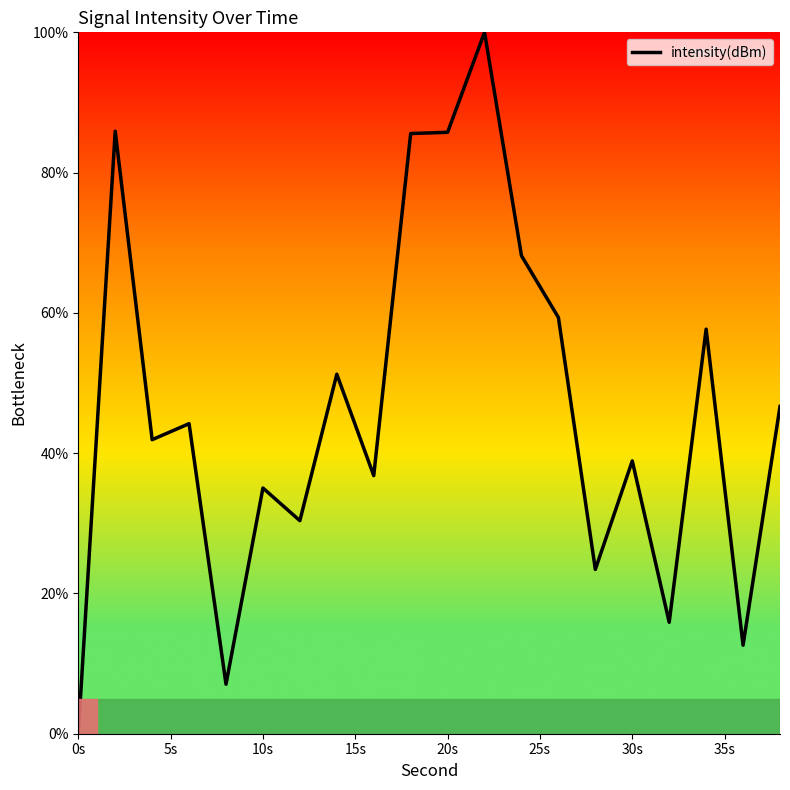

What is the greatest value displayed?

100.0